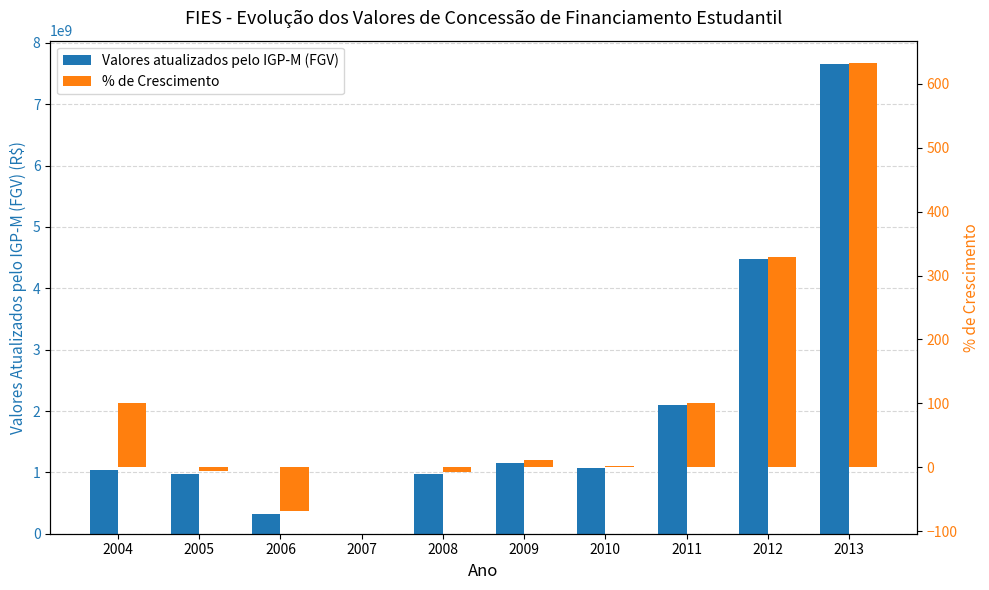

What is the total value across all series at 2010?

1064977829.2